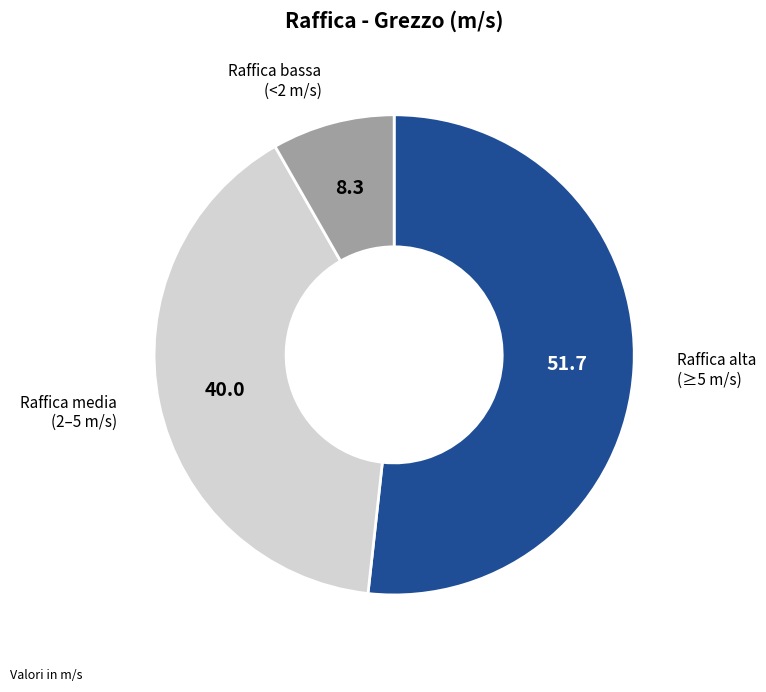

Does any single category account for the majority?

Yes